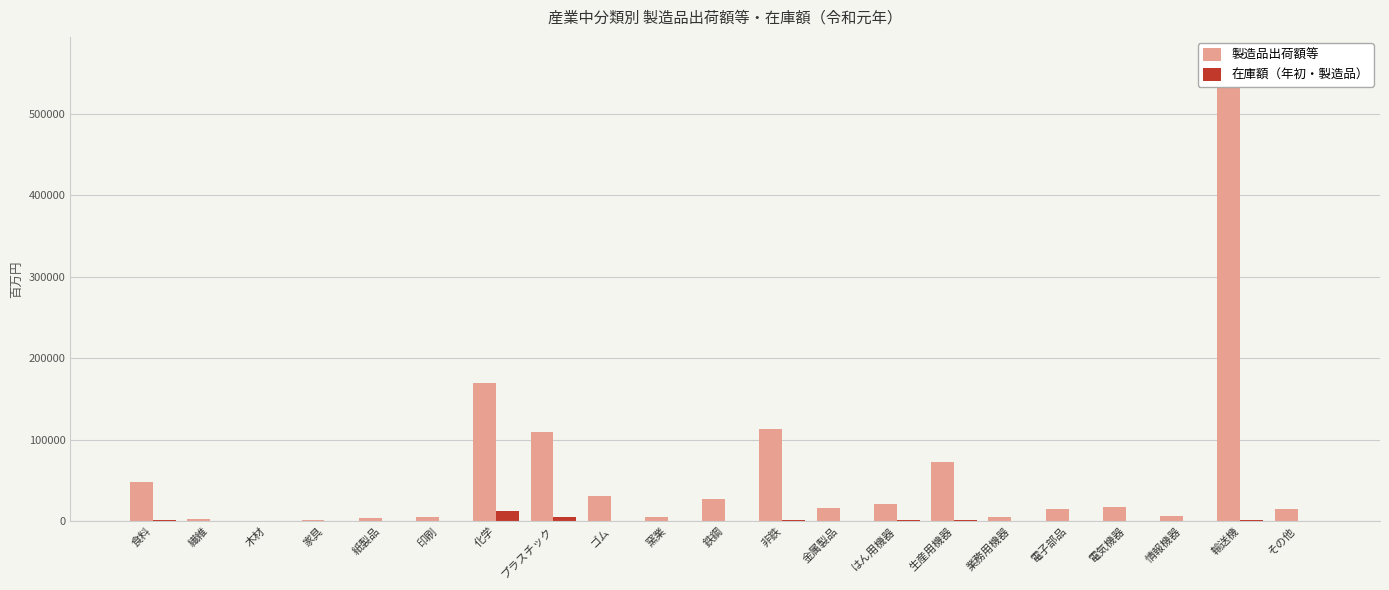

The 製造品出荷額等 series shows 153 at 木材. True or false?

False